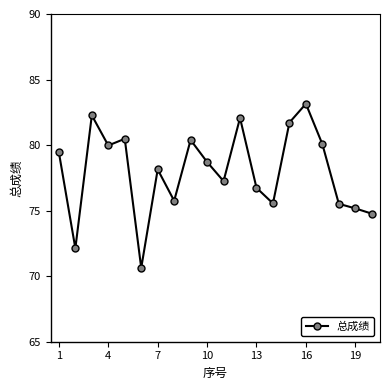

Does the chart have visible grid lines?

No